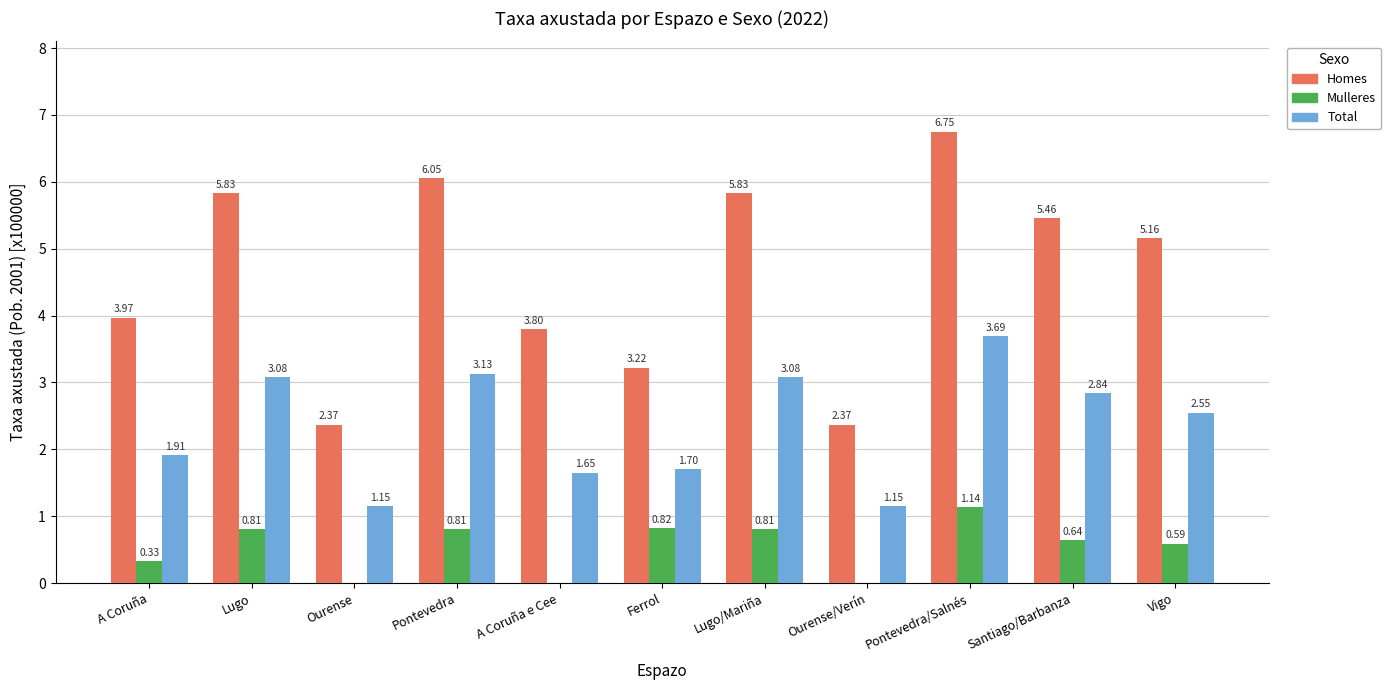

What is the average value of the Homes series?

4.6